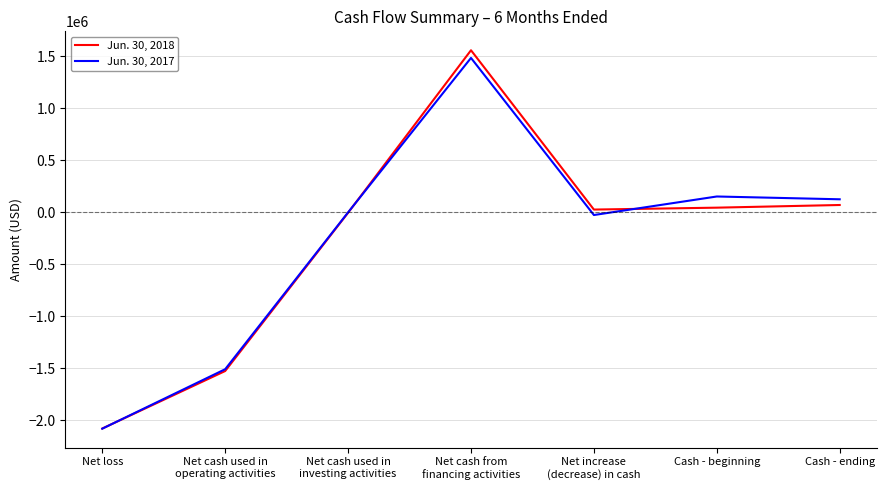

How many lines are shown in the chart?

2